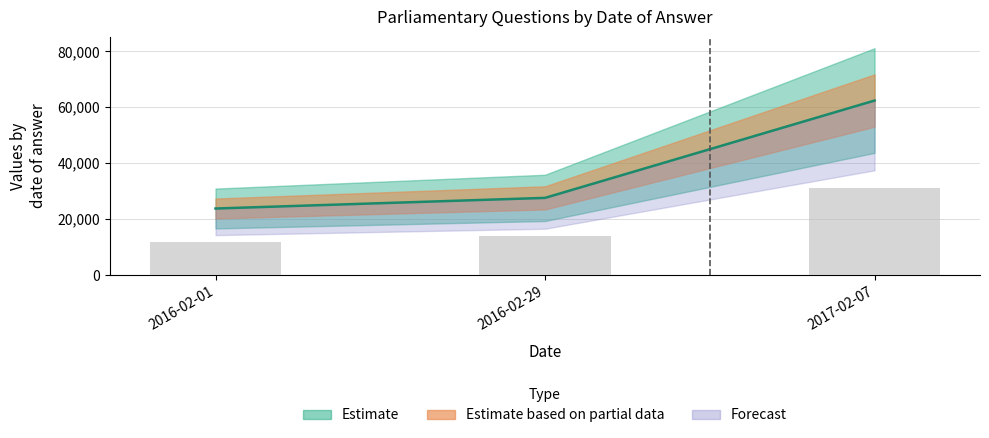

How many values in the uin series exceed 27587?

1